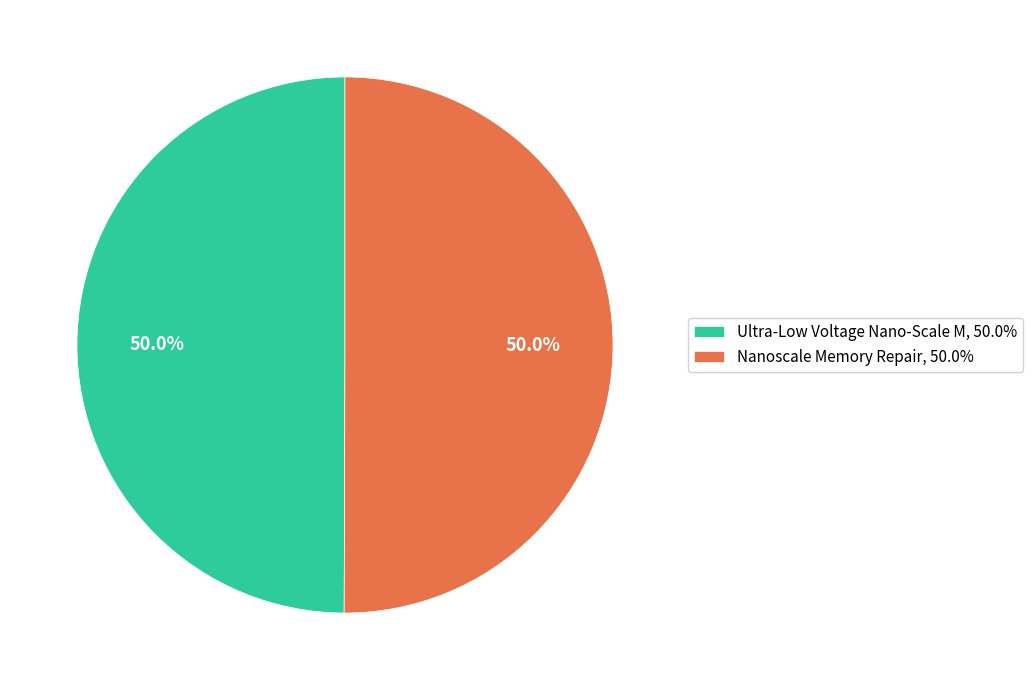

Count the number of slices in the pie.

2